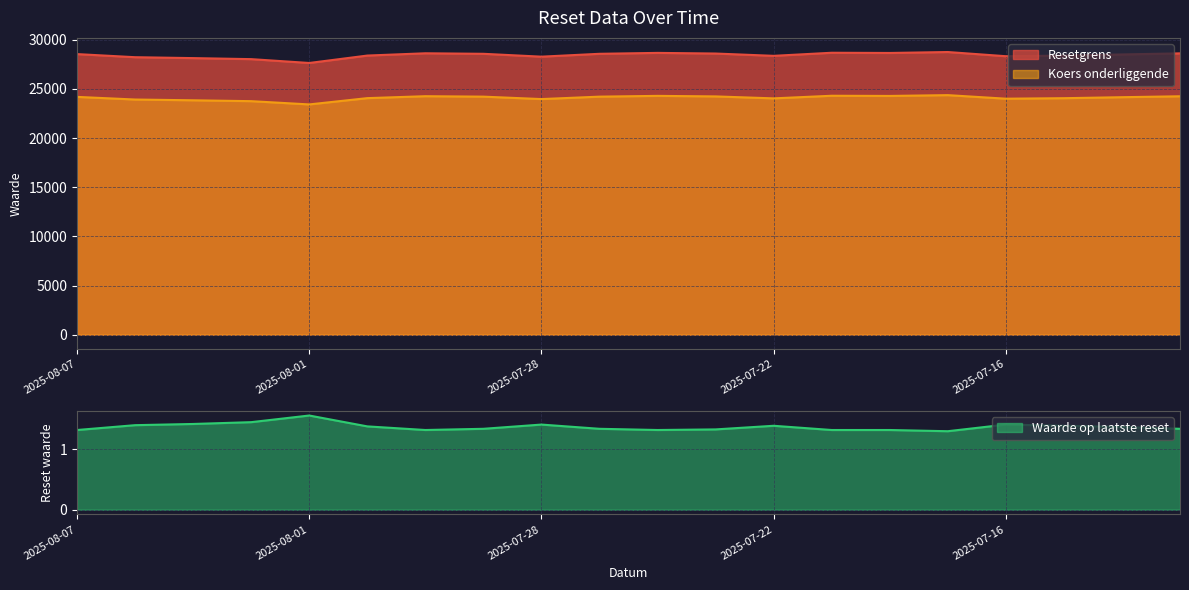

The value of Resetgrens at 2025-07-28 is 10824.7. True or false?

False